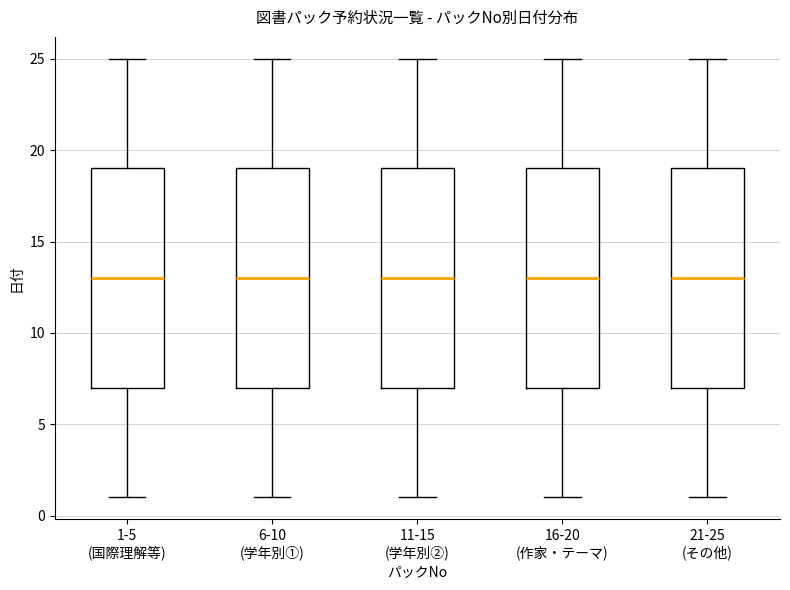

Reading left to right, transcribe this box plot: for each box, give where its median line is, the range the box spans, and where its two whiskers end, as read against the y-axis. The values are not printed on the chart, so give them approximately, as read against the axis.

1-5 (国際理解等): median 13, box 7 to 19, whiskers 1 to 25
6-10 (学年別①): median 13, box 7 to 19, whiskers 1 to 25
11-15 (学年別②): median 13, box 7 to 19, whiskers 1 to 25
16-20 (作家・テーマ): median 13, box 7 to 19, whiskers 1 to 25
21-25 (その他): median 13, box 7 to 19, whiskers 1 to 25